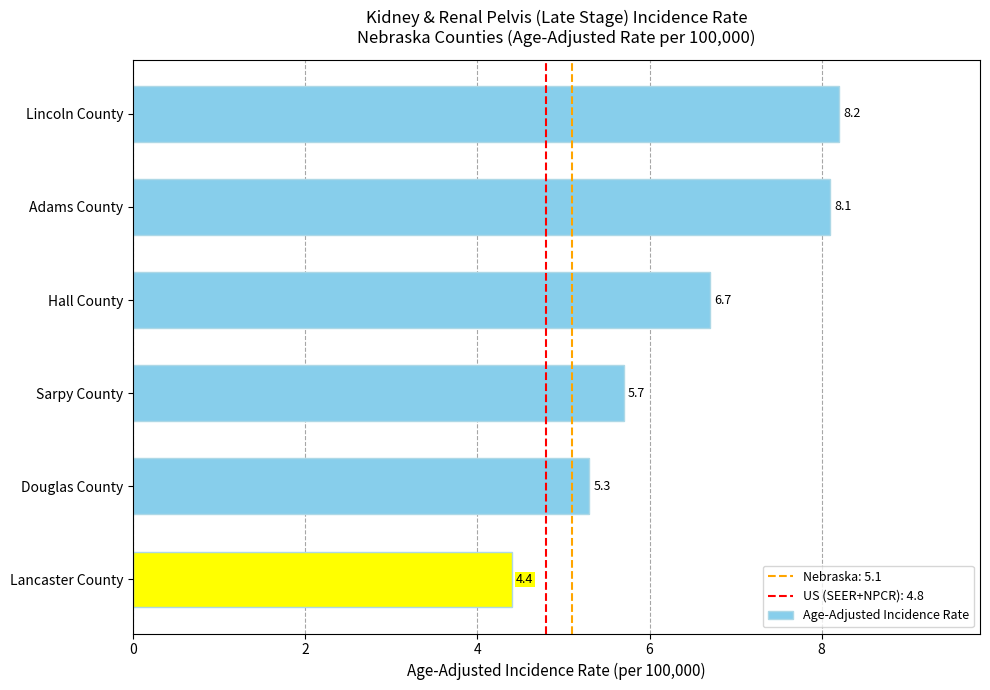

How many series are shown in this chart?

1